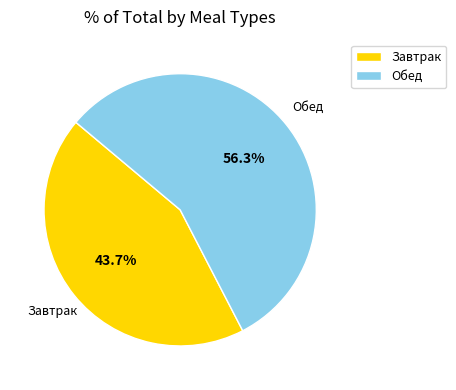

Between Завтрак and Обед, which is larger?

Обед